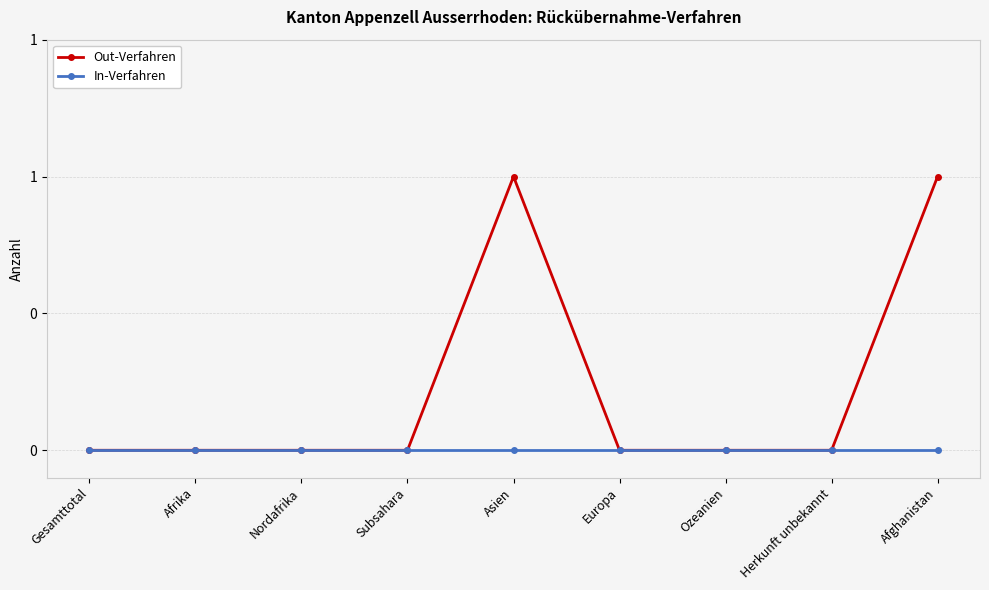

Is this an area chart (filled region under the line)?

No